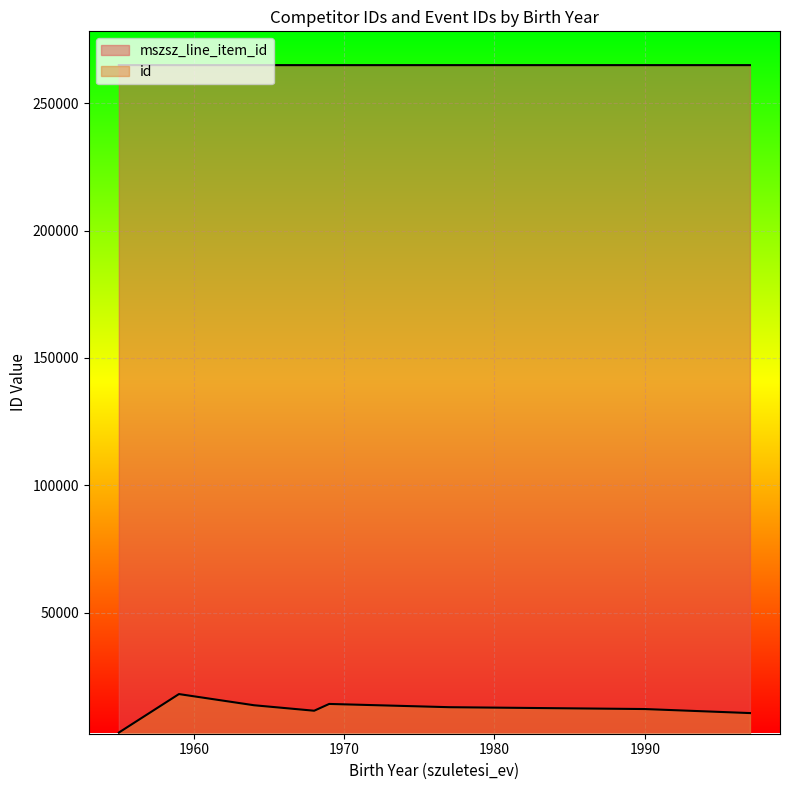

How many lines are shown in the chart?

2